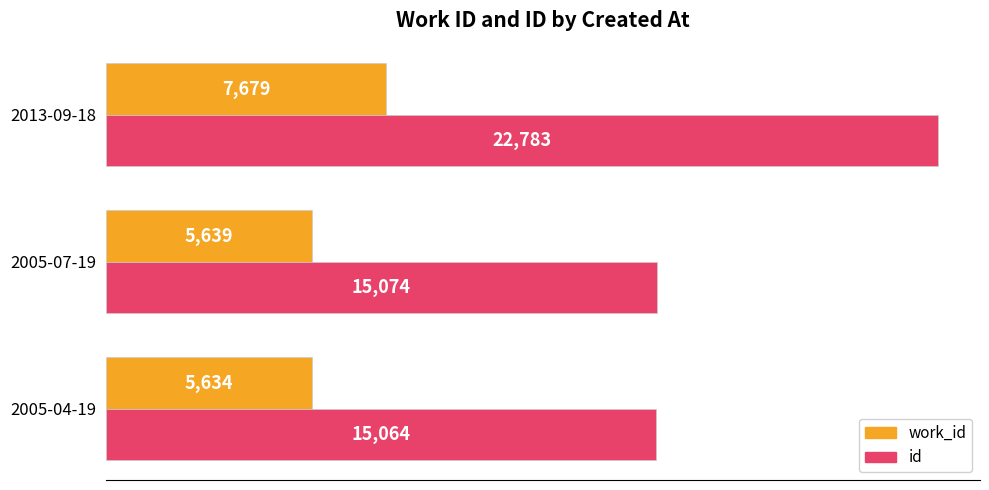

Between 2005-07-19 and 2013-09-18, which series saw the biggest shift?

id